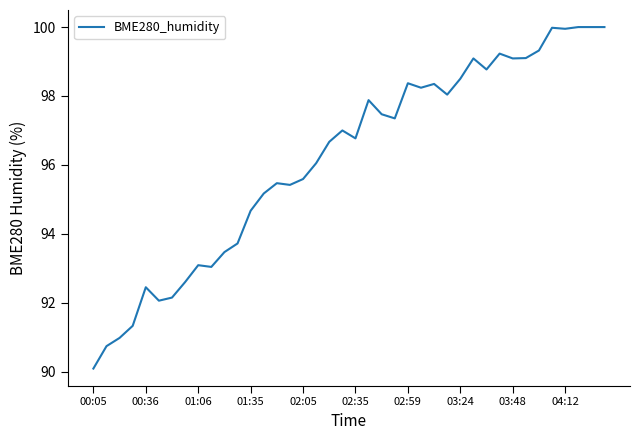

What is the difference between the maximum and minimum values?

9.9